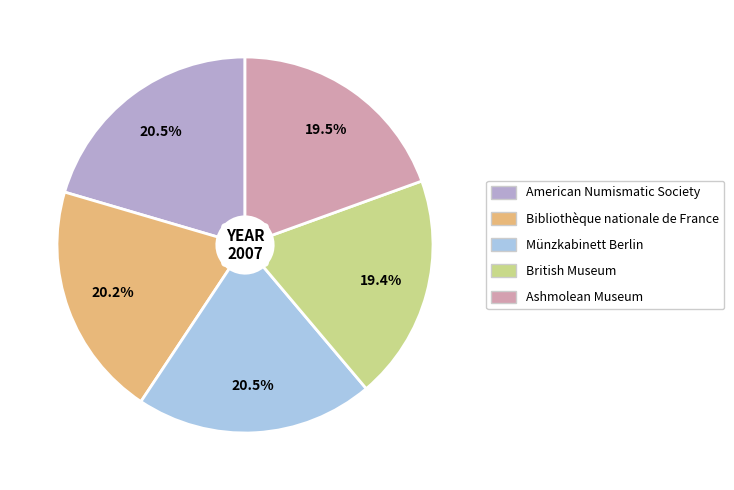

What percentage is NOT represented by British Museum?

80.6%